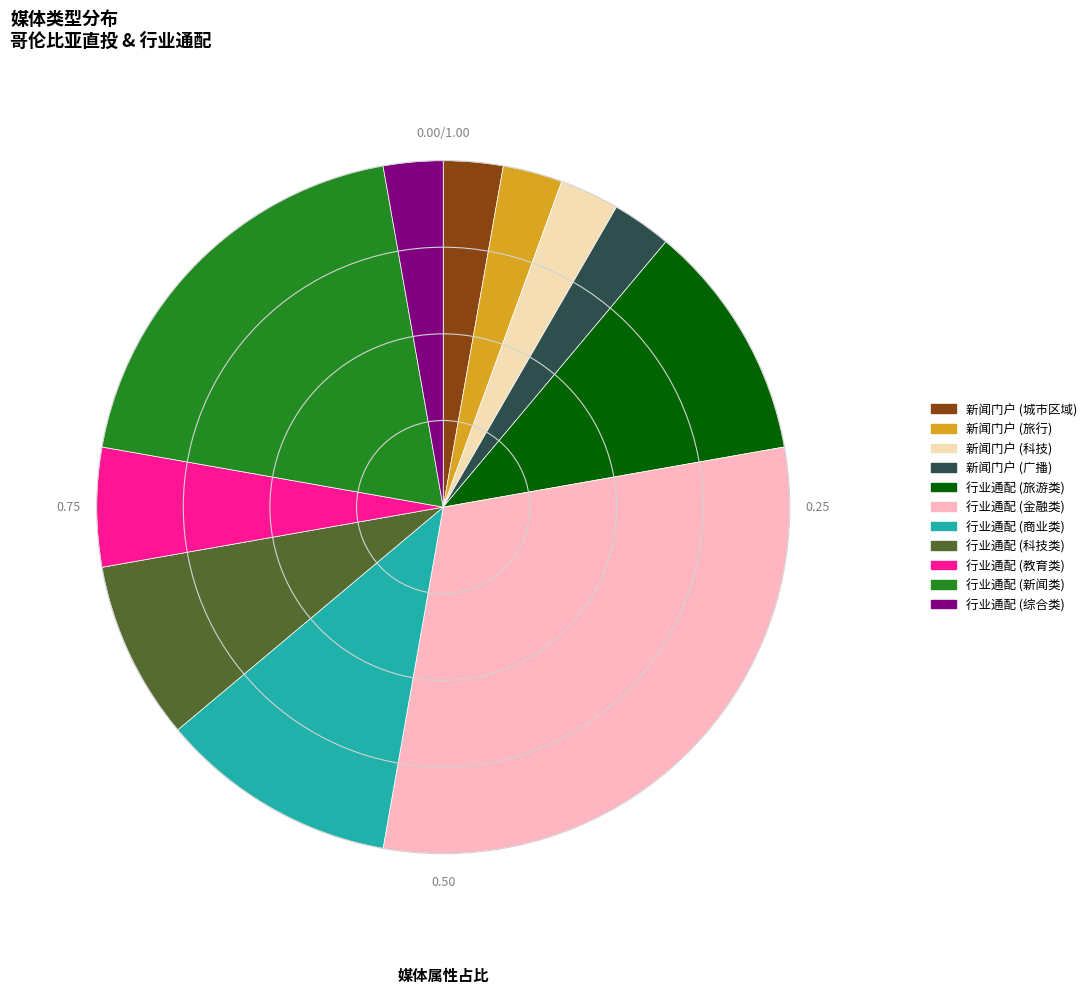

How many segments does this pie chart have?

11